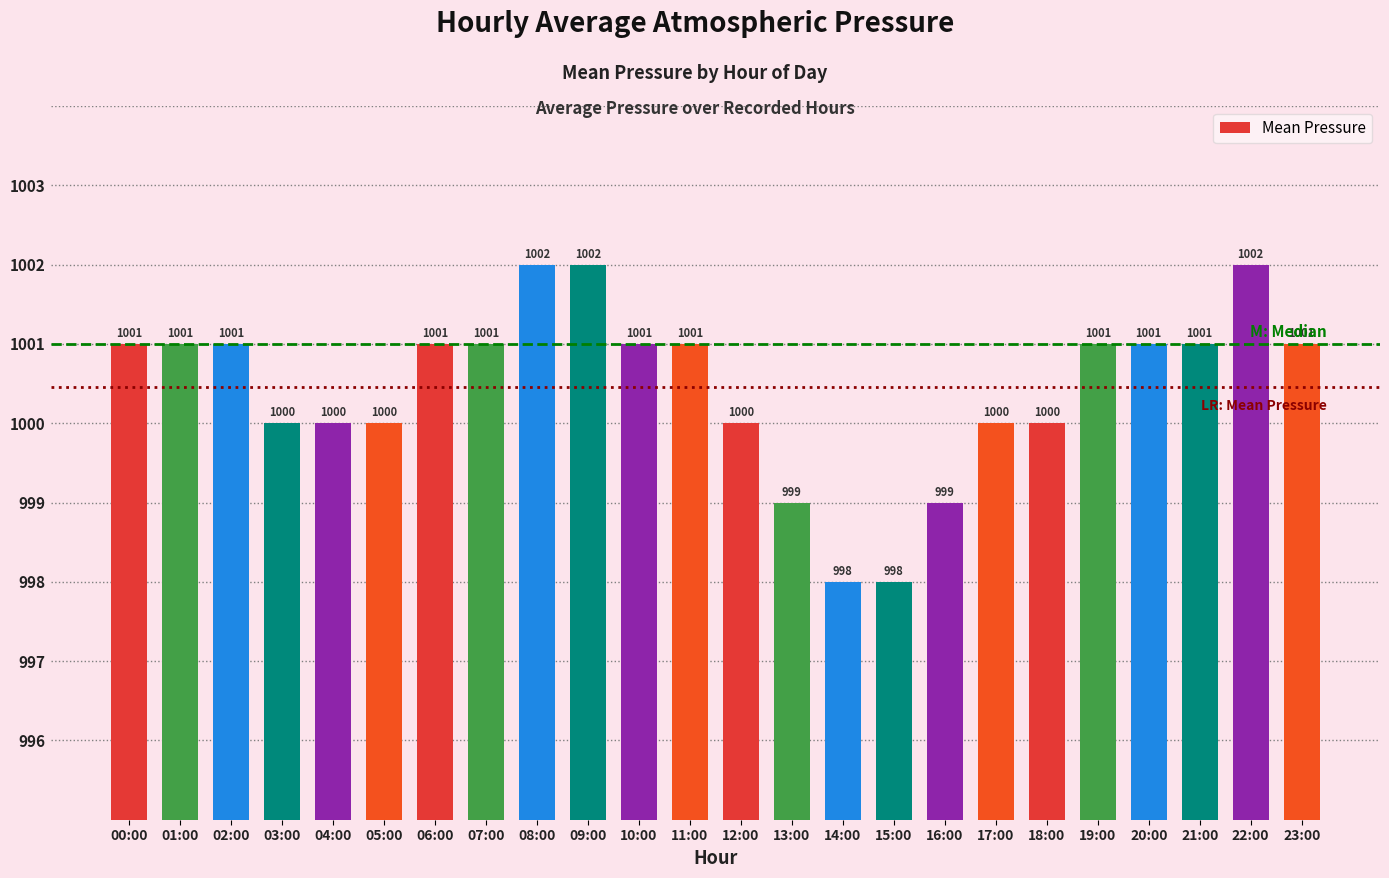

How many values are below 1001?

10